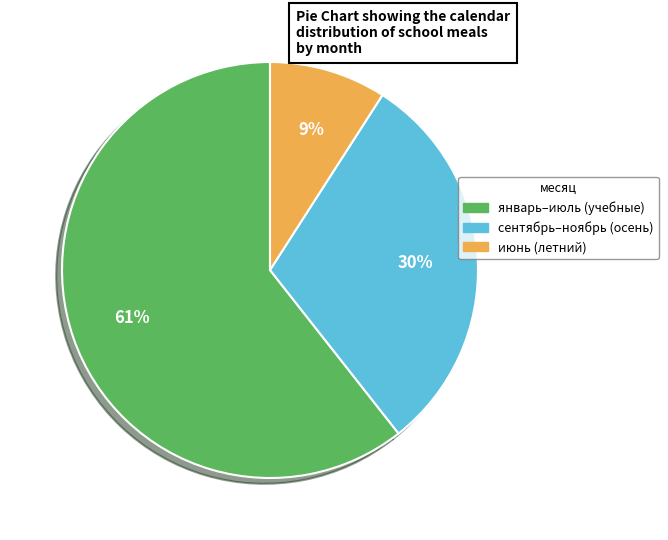

To the nearest percent, what is the average slice percentage?

33%